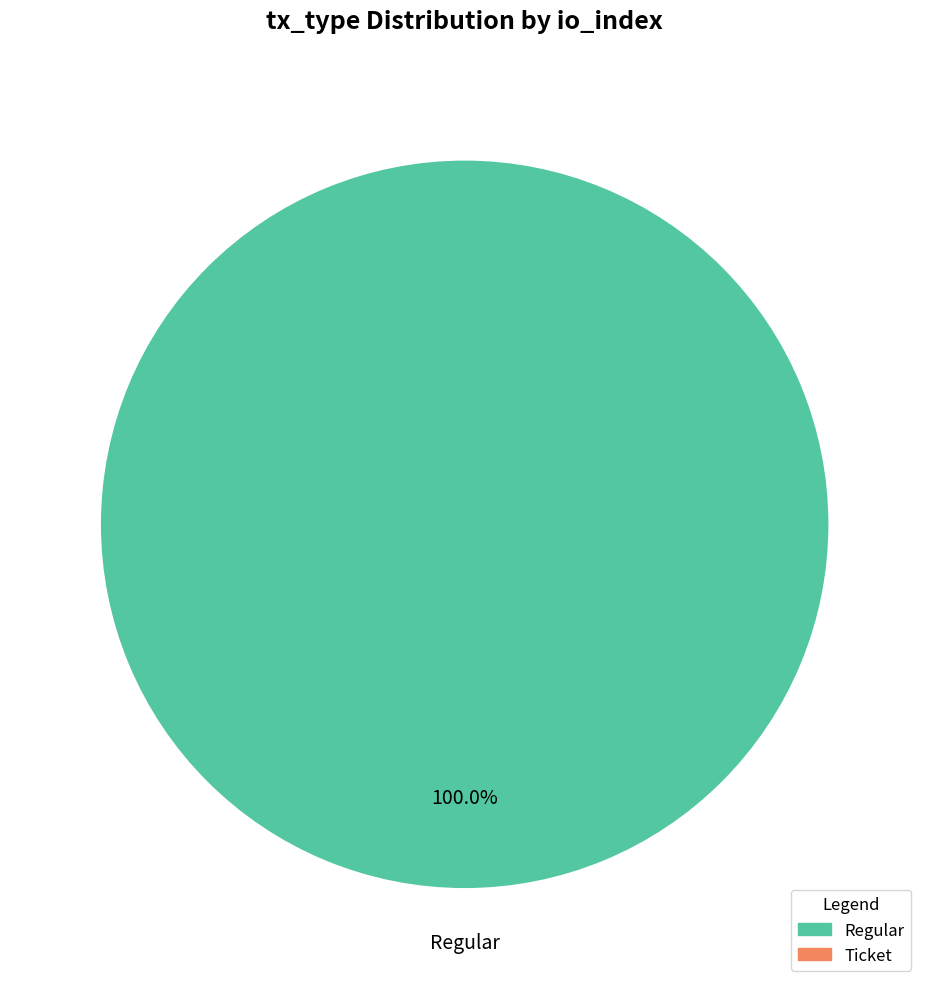

Count the number of slices in the pie.

2